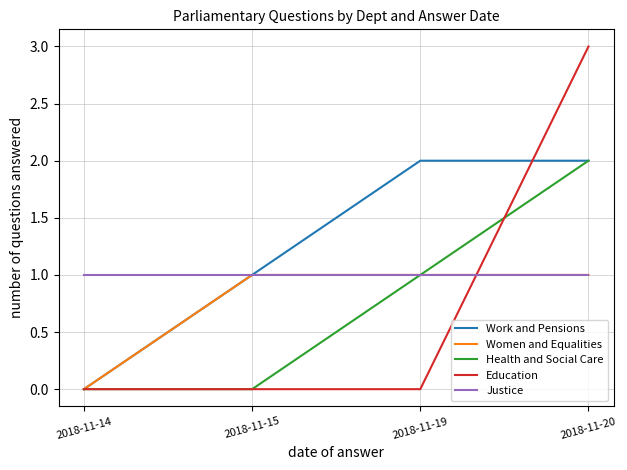

What is the average value of the Justice series?

1